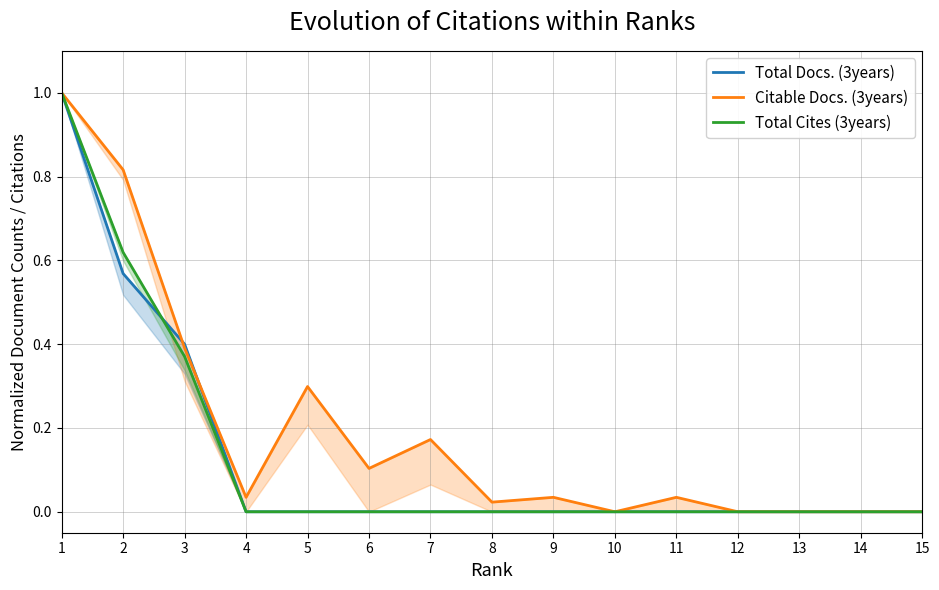

How many times do Total Docs. (3years) and Citable Docs. (3years) cross each other?

2